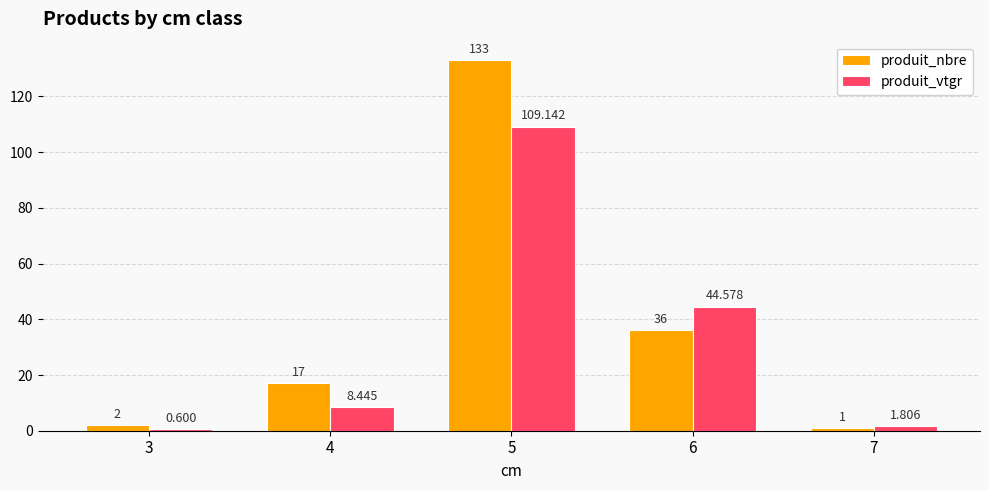

What is the approximate value of produit_vtgr at 6?

44.6